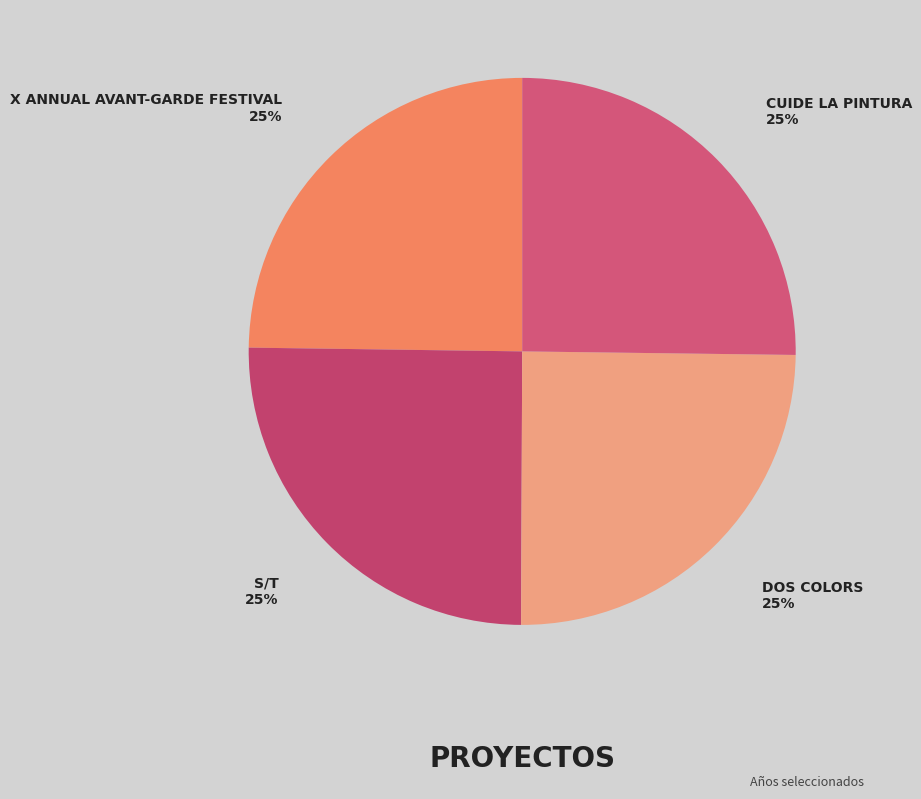

How many segments does this pie chart have?

4